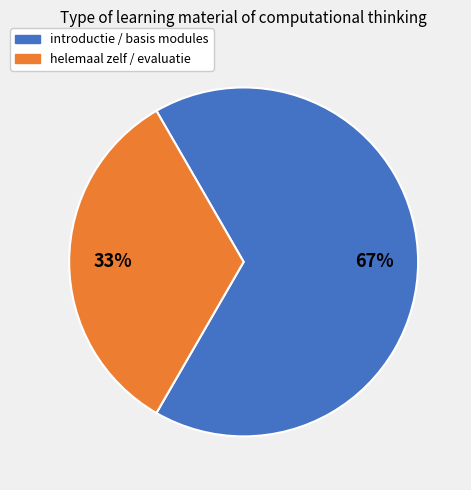

Does any single category account for the majority?

Yes